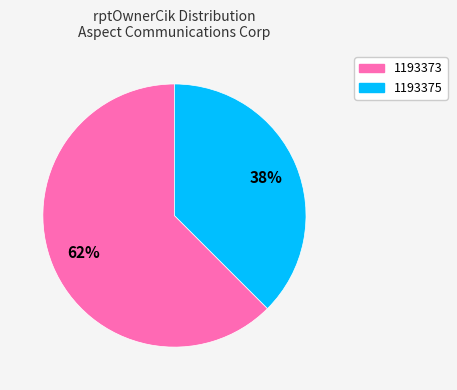

Do 1193375 and 1193373 together represent more than half of the pie?

Yes